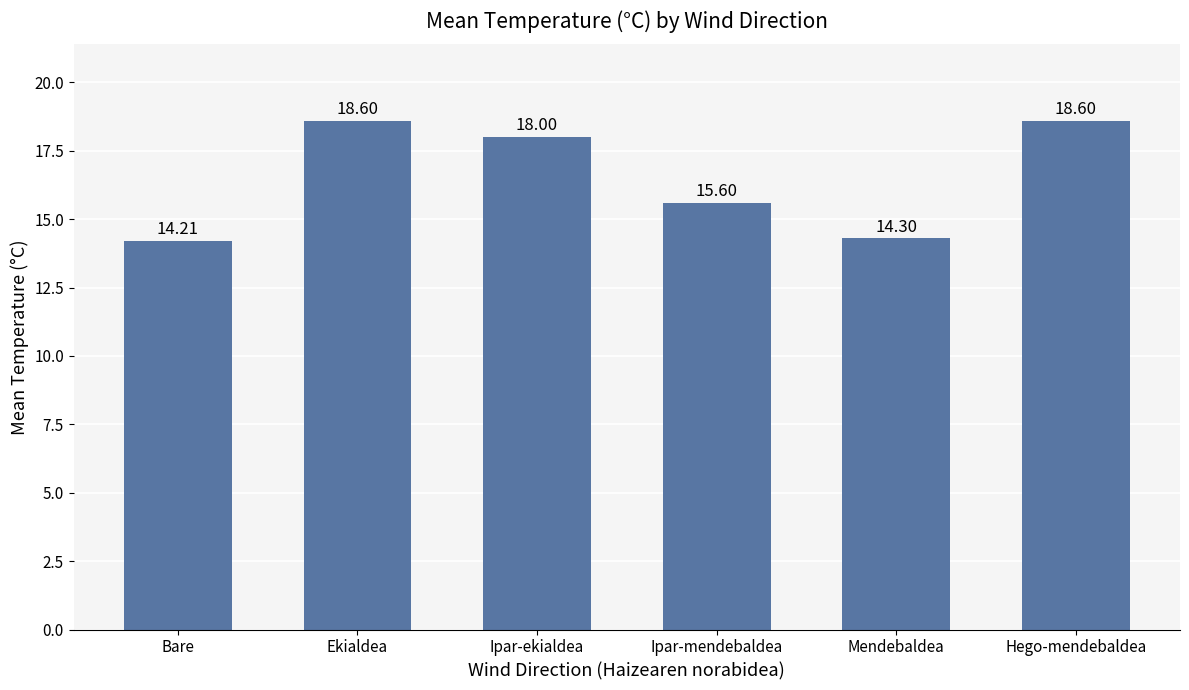

At which category does the chart reach its minimum across all series?

Bare